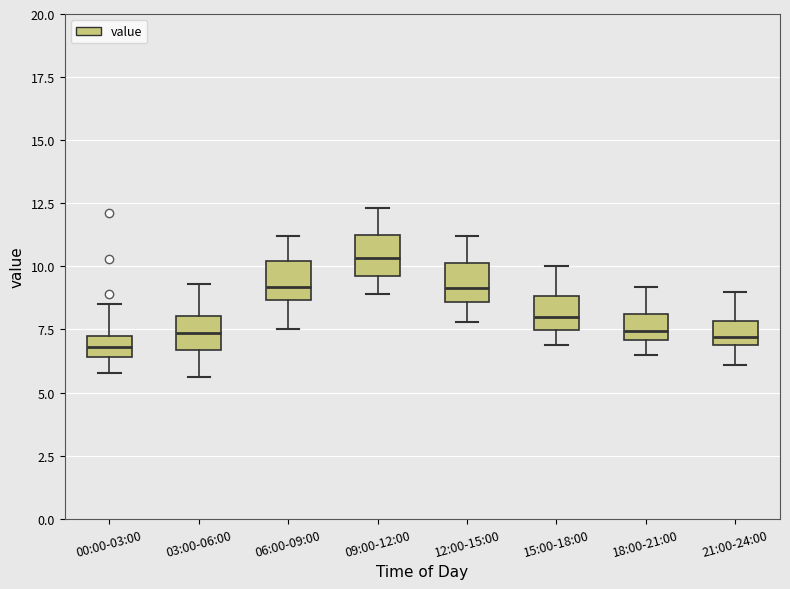

Reading left to right, transcribe this box plot: for each box, give where its median line is, the range the box spans, and where its two whiskers end, as read against the y-axis. The values are not printed on the chart, so give them approximately, as read against the axis.

00:00-03:00: median 7.0 (inside the box), box 6.5 to 7.0, whiskers 6.0 to 8.5
03:00-06:00: median 7.5, box 6.5 to 8.0, whiskers 5.5 to 9.5
06:00-09:00: median 9.0, box 8.5 to 10.0, whiskers 7.5 to 11.0
09:00-12:00: median 10.5, box 9.5 to 11.0, whiskers 9.0 to 12.5
12:00-15:00: median 9.0, box 8.5 to 10.0, whiskers 8.0 to 11.0
15:00-18:00: median 8.0, box 7.5 to 9.0, whiskers 7.0 to 10.0
18:00-21:00: median 7.5, box 7.0 to 8.0, whiskers 6.5 to 9.0
21:00-24:00: median 7.0 (just above the box's lower edge), box 7.0 to 8.0, whiskers 6.0 to 9.0